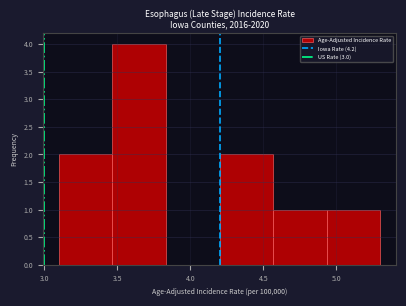

Reading left to right, transcribe this chart: for each bar, give the range it covers on the x-axis and its height. Neither the bar edges nor the heights are printed on the chart, so give them approximately, as read against the axes.

3.10 to 3.45: 2
3.45 to 3.85: 4
3.85 to 4.20: 0
4.20 to 4.55: 2
4.55 to 4.95: 1
4.95 to 5.30: 1